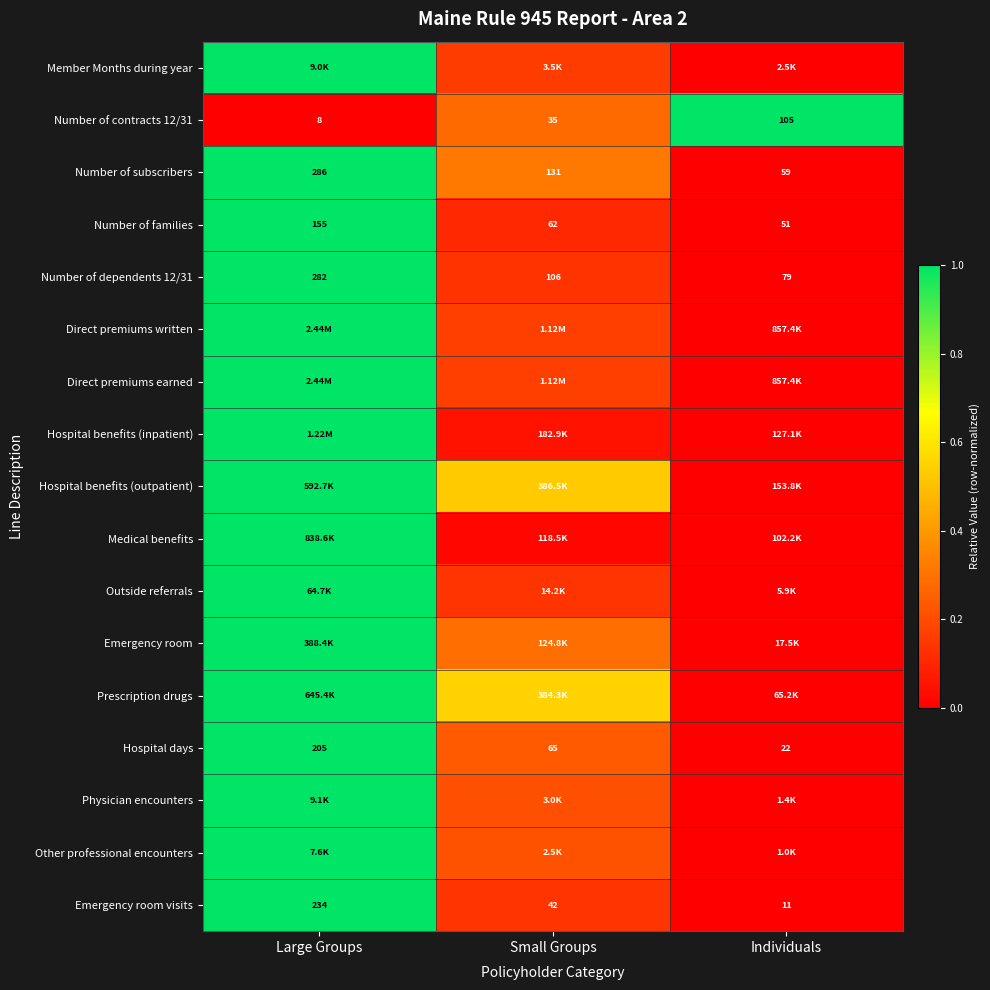

At which label does Hospital days first exceed 65?

Large Groups